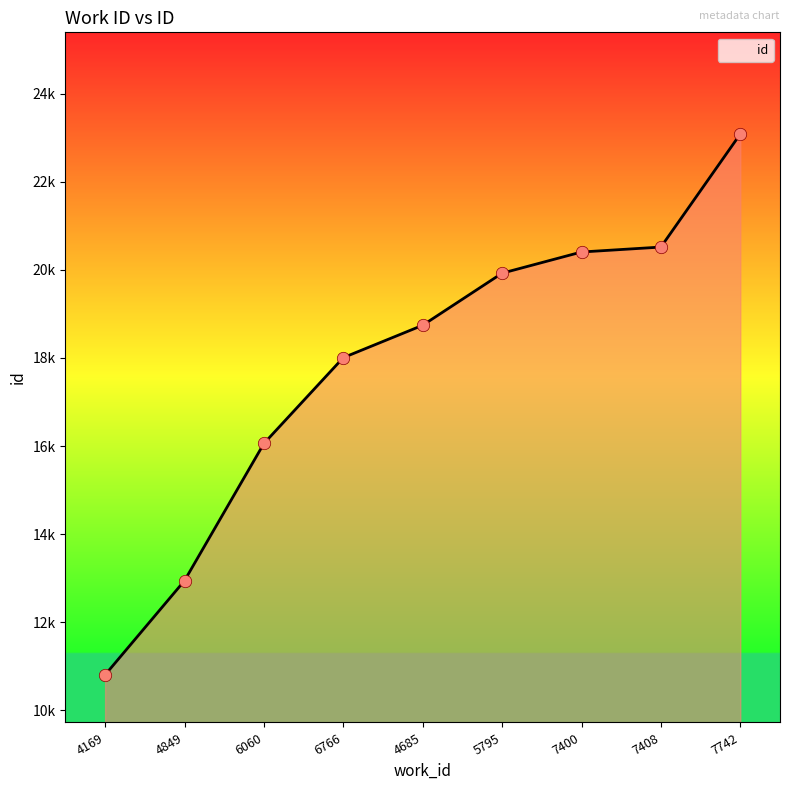

Which has a higher value, 7742 or 6060?

7742